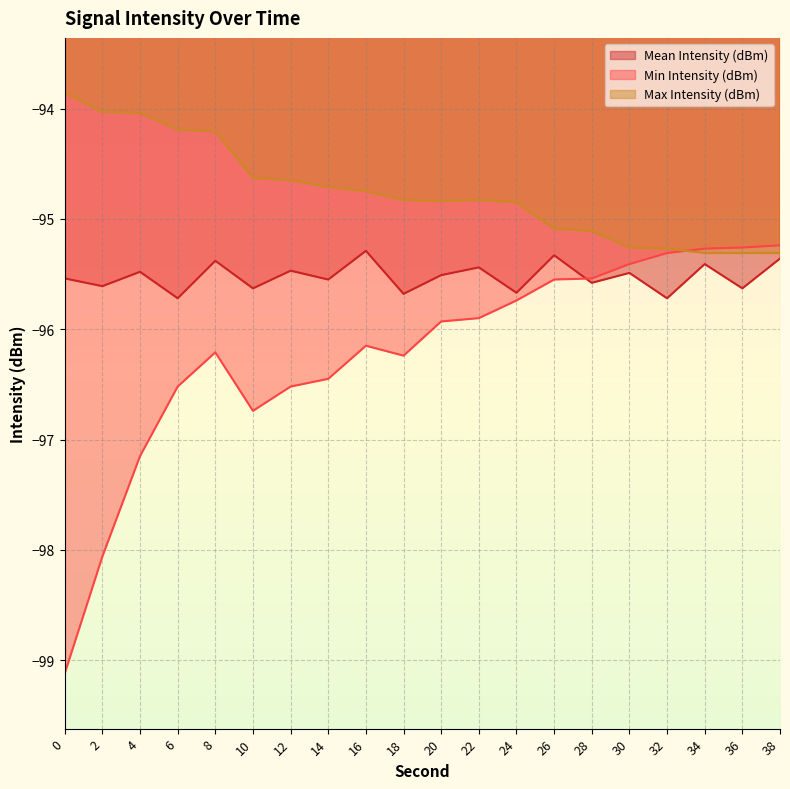

Rank the categories by Max Intensity (dBm) value from lowest to highest.

34, 36, 38, 32, 30, 28, 26, 24, 20, 18, 22, 16, 14, 12, 10, 8, 6, 4, 2, 0